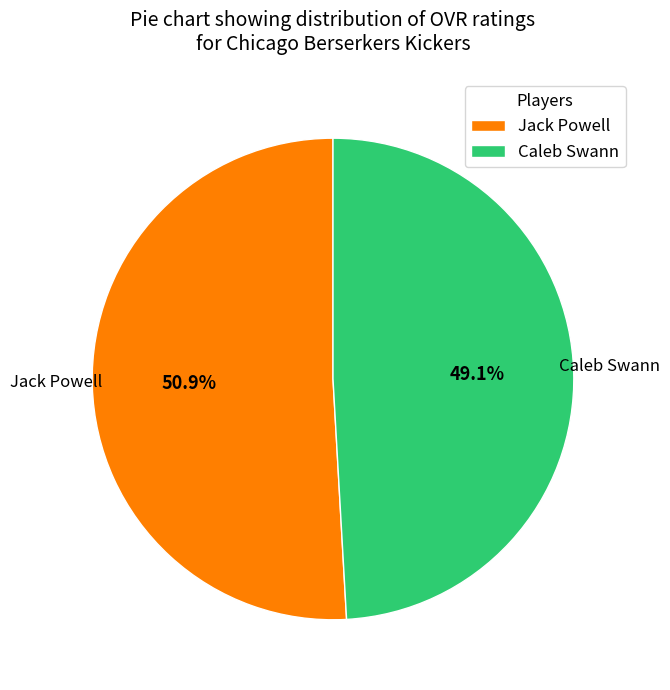

To the nearest percent, what is the average slice percentage?

50%